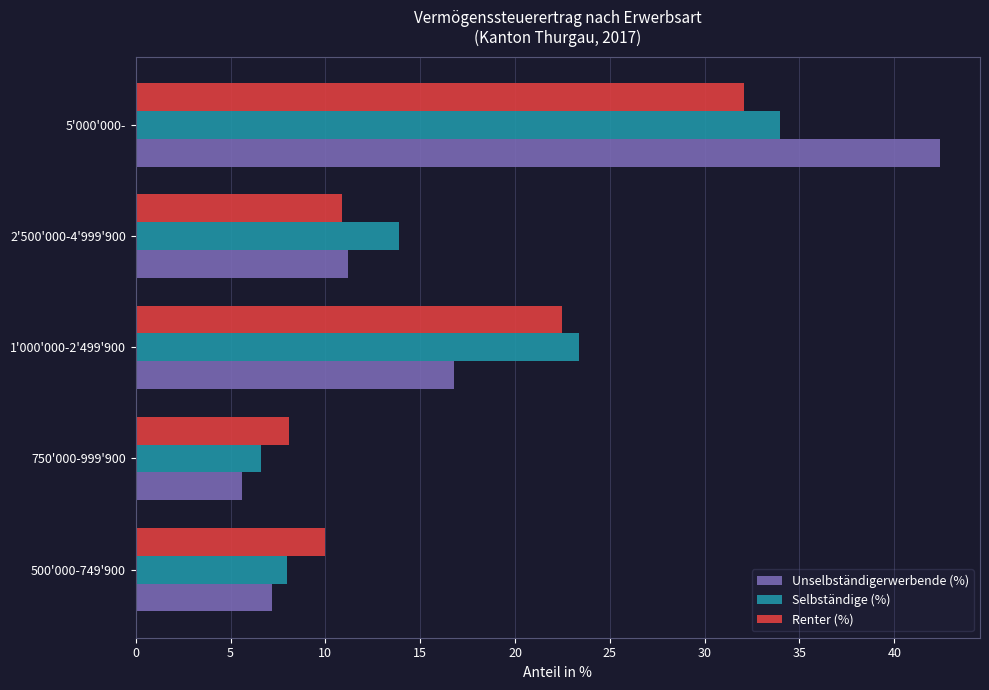

What is the difference between the Unselbständigerwerbende (%) values at 500'000-749'900 and 750'000-999'900?

1.6